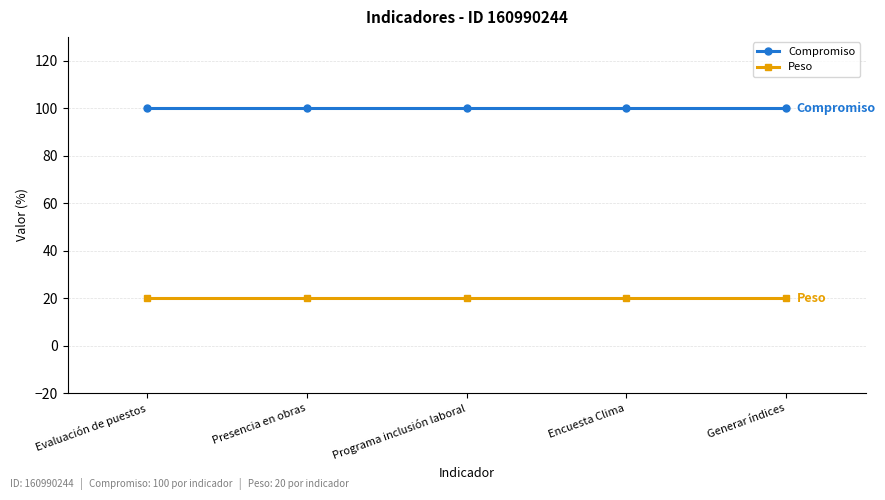

The value of Peso at Generar índices is 20. True or false?

True